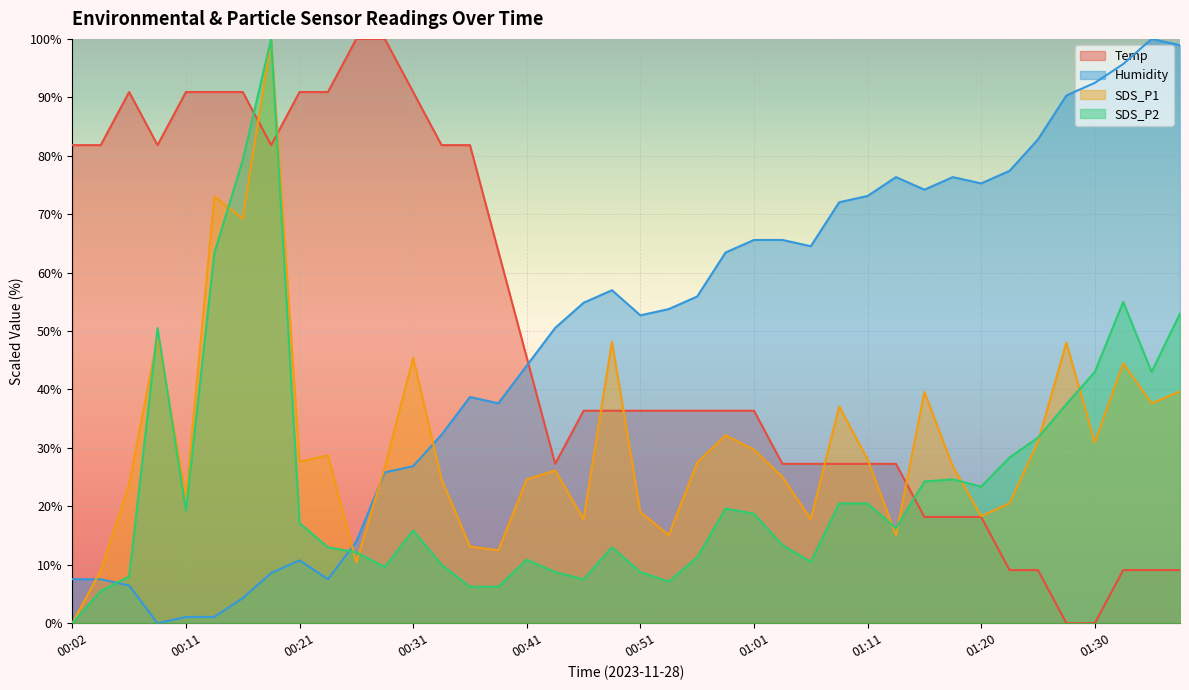

What is the label of the 15th point from the right?

01:03